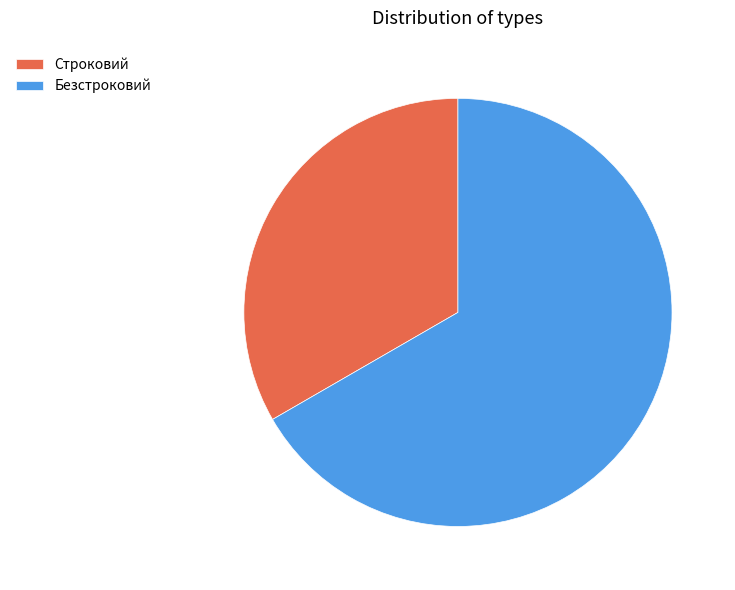

Rank the categories by value from highest to lowest.

Безстроковий, Строковий